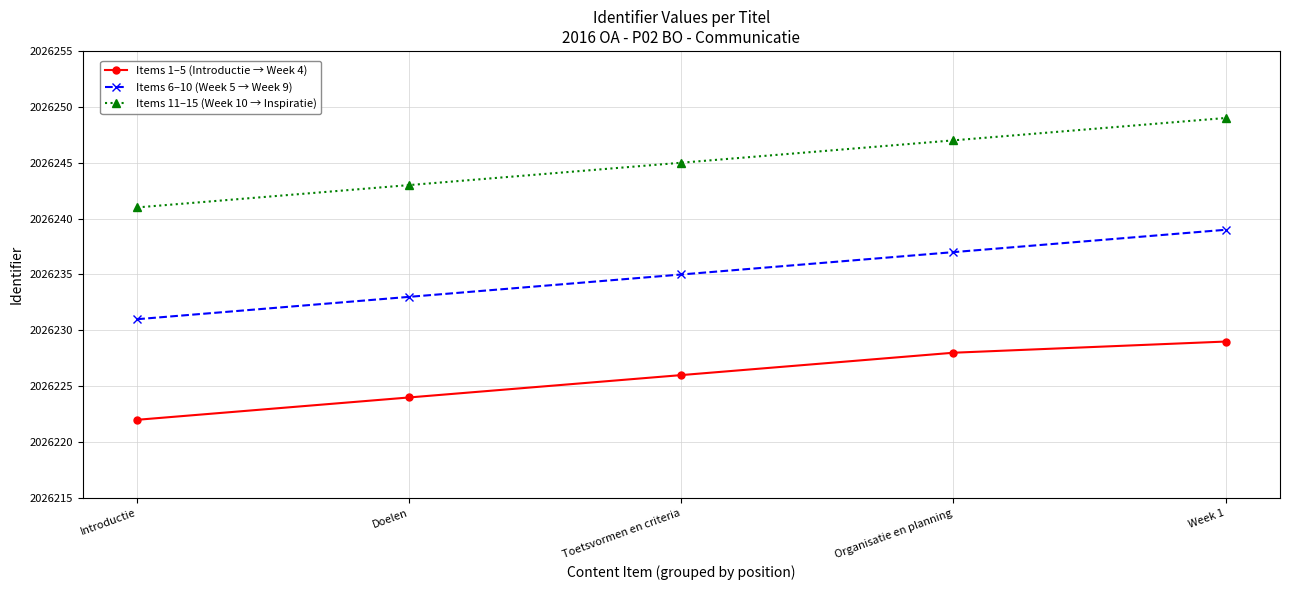

Read the Items 1–5 (Introductie → Week 4) value at Introductie.

2026222